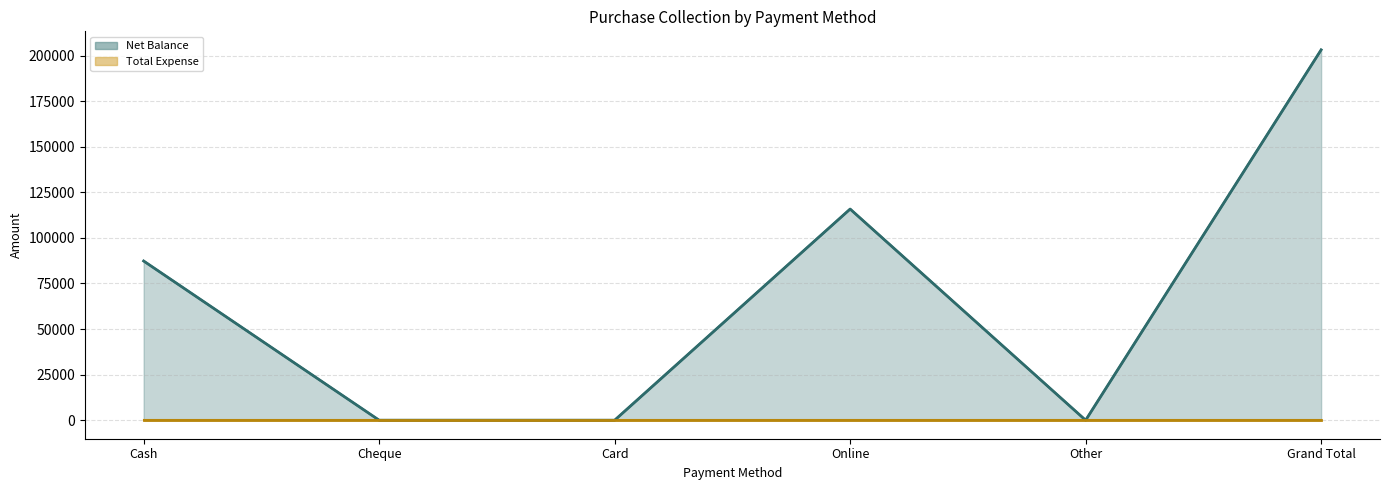

Reading left to right, transcribe all the data shown in this chart.

Net Balance: Cash=87300	Cheque=0	Card=0	Online=115800	Other=0	Grand Total=203100
Total Expense: Cash=0	Cheque=0	Card=0	Online=0	Other=0	Grand Total=0